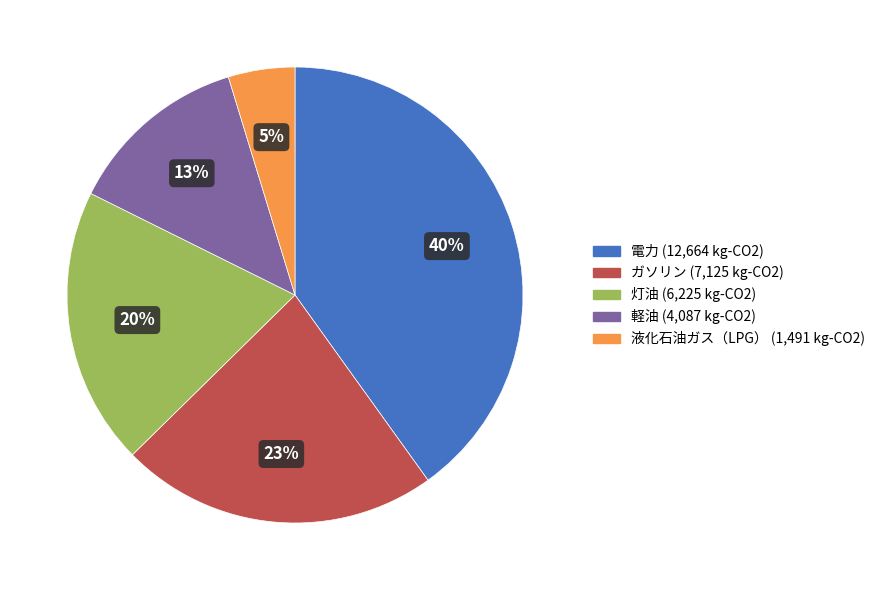

Which has a higher value, 灯油 or 液化石油ガス（LPG）?

灯油